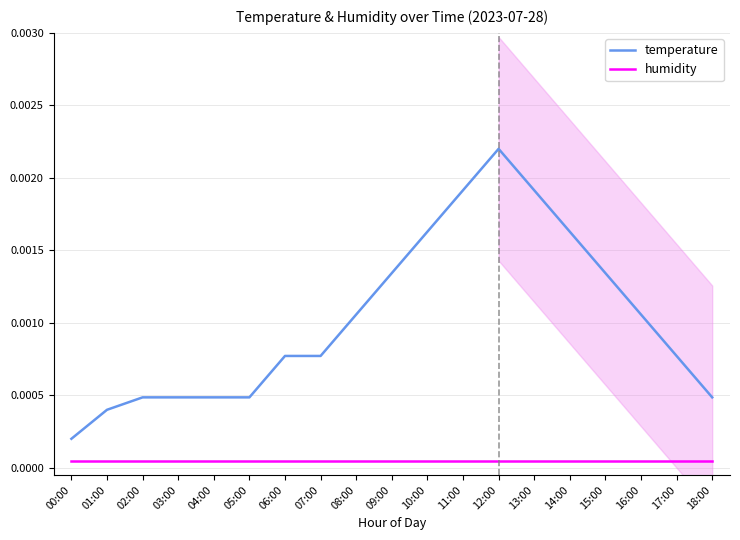

Is this an area chart (filled region under the line)?

No